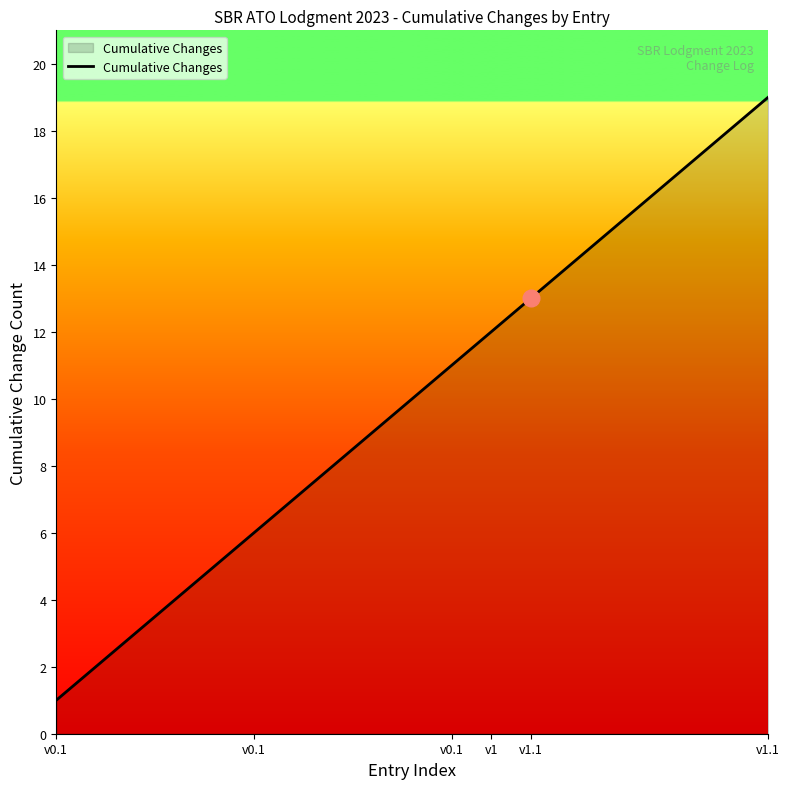

Does the chart display data point markers on the line(s)?

No